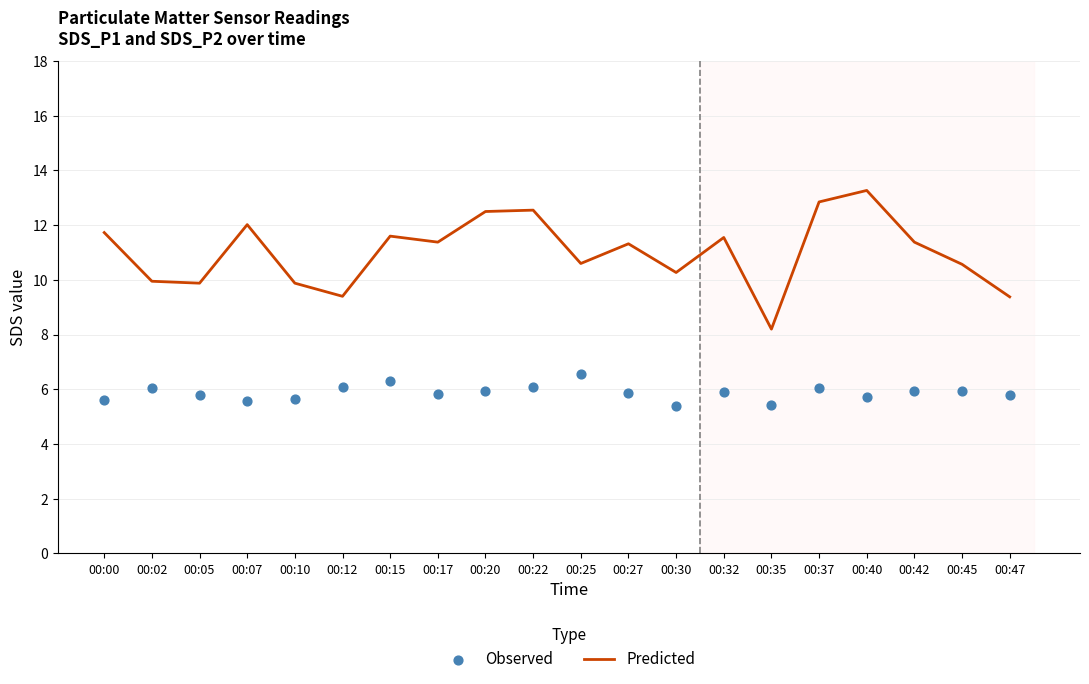

At which category is the sum across all series the highest?

00:40